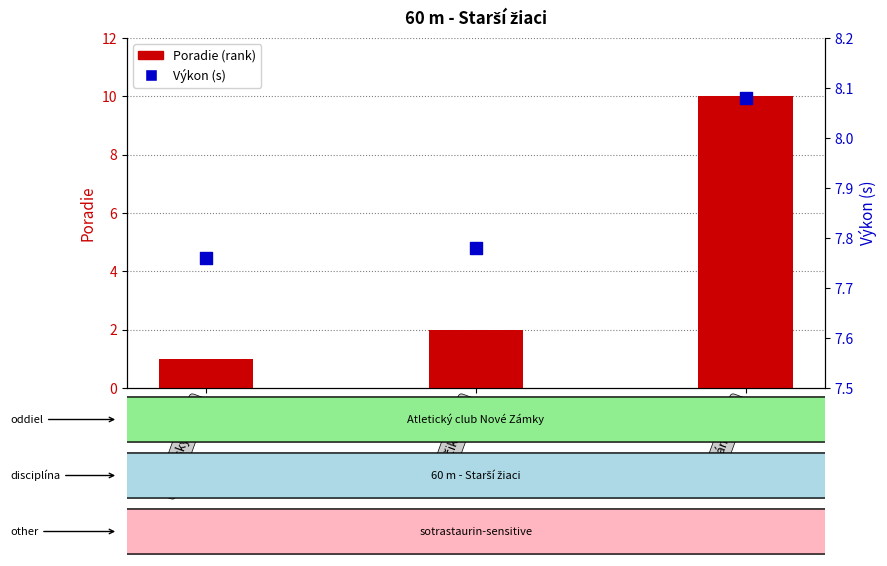

Which series reaches the maximum Y coordinate?

Poradie